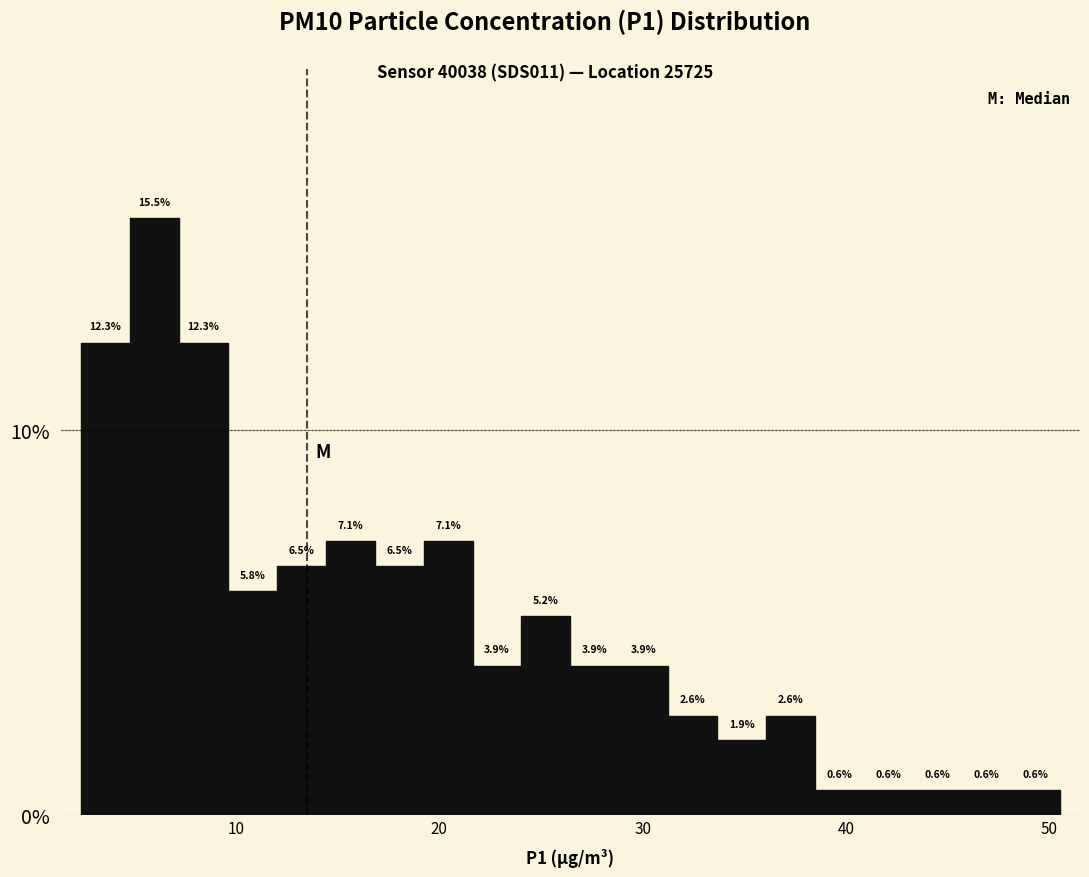

Around what value on the x-axis is the tallest bar? Give the approximate position of its centre, as read against the axis.

6